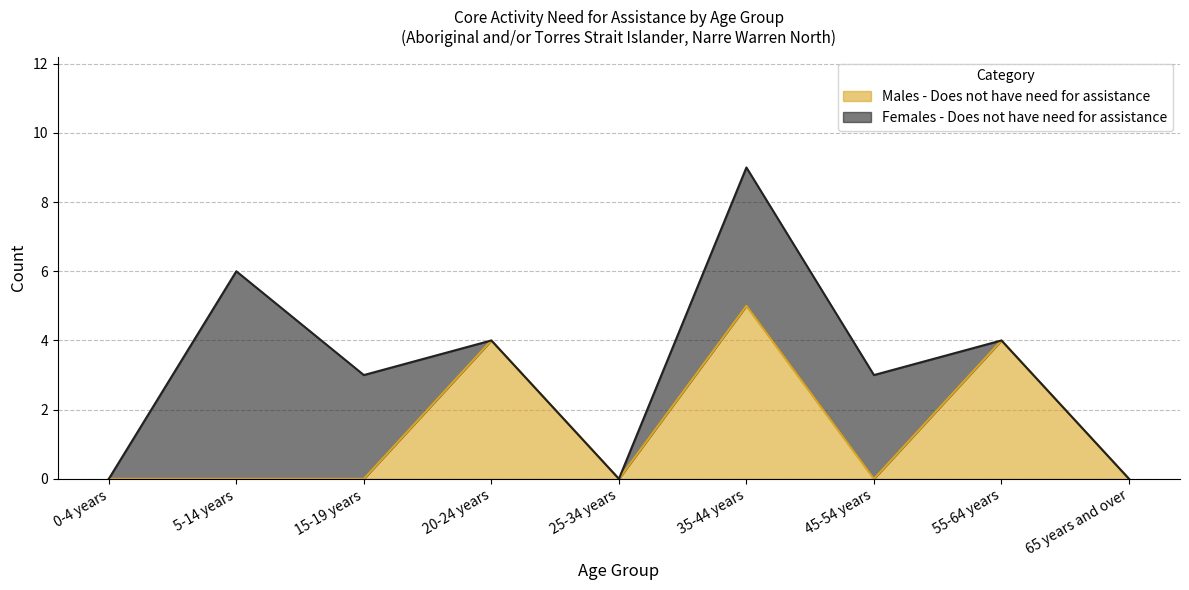

Which label corresponds to the largest value in the chart?

35-44 years